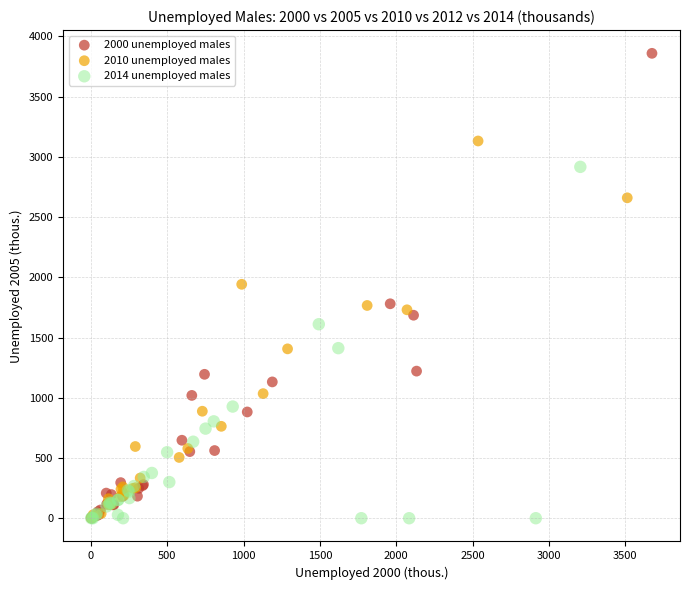

Which series contains the highest Y value?

2000 unemployed males